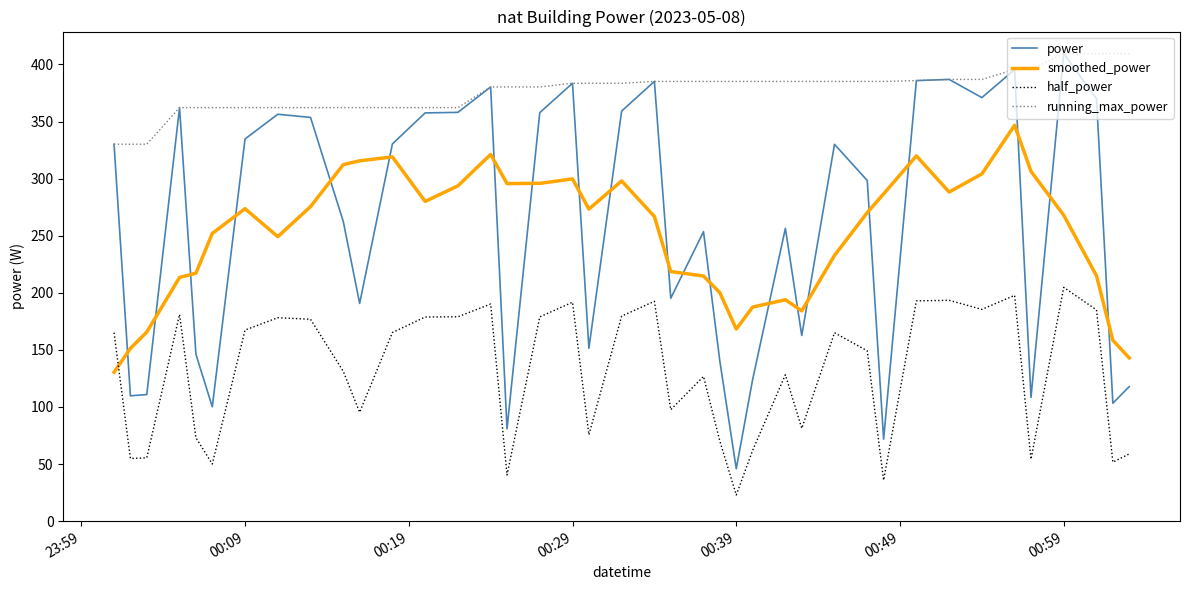

What is the highest value of the running_max_power series?

409.5